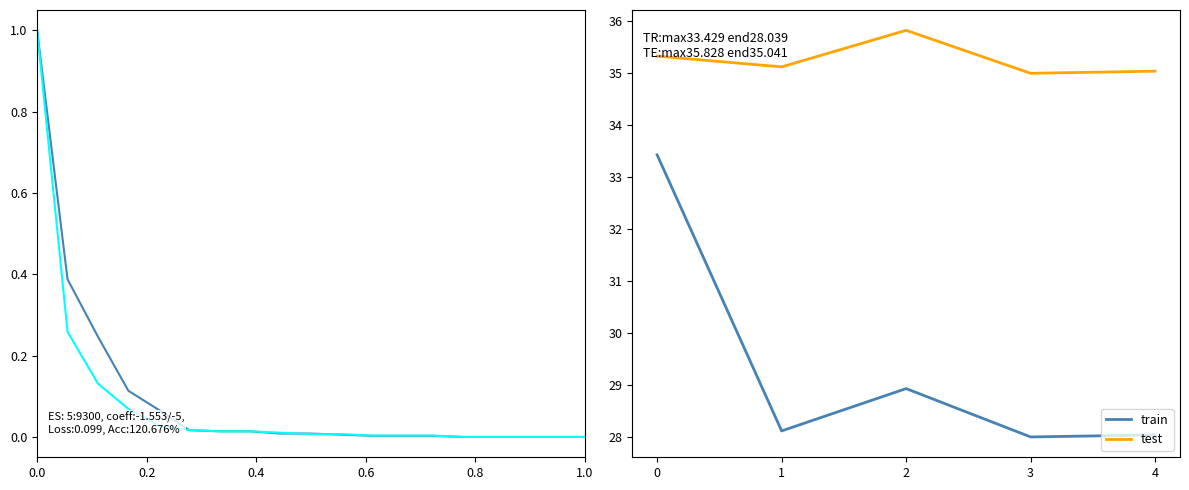

Reading right to left, extract all data points from this chart.

train: 28.0	28.0	28.9	28.1	33.4
test: 35.0	35.0	35.8	35.1	35.3